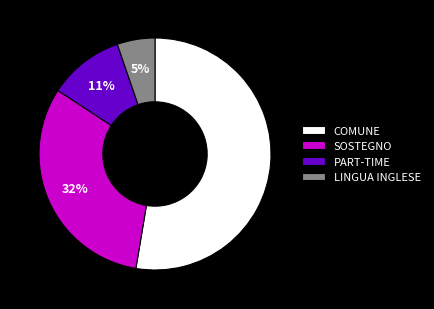

The LINGUA INGLESE slice represents 11% of the pie. True or false?

False